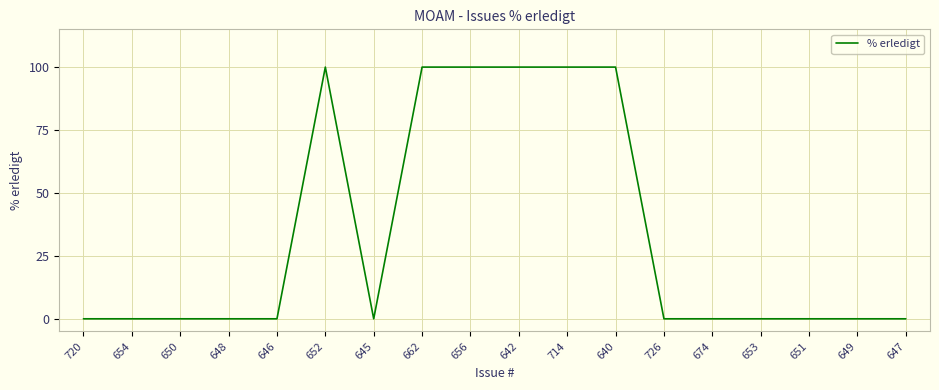

The value at 720 is -67. True or false?

False